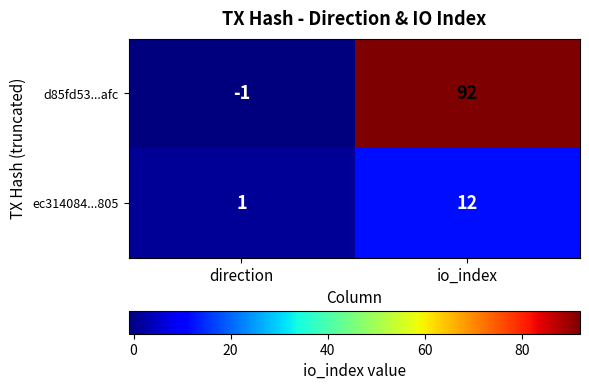

At which category is the sum across all series the highest?

io_index